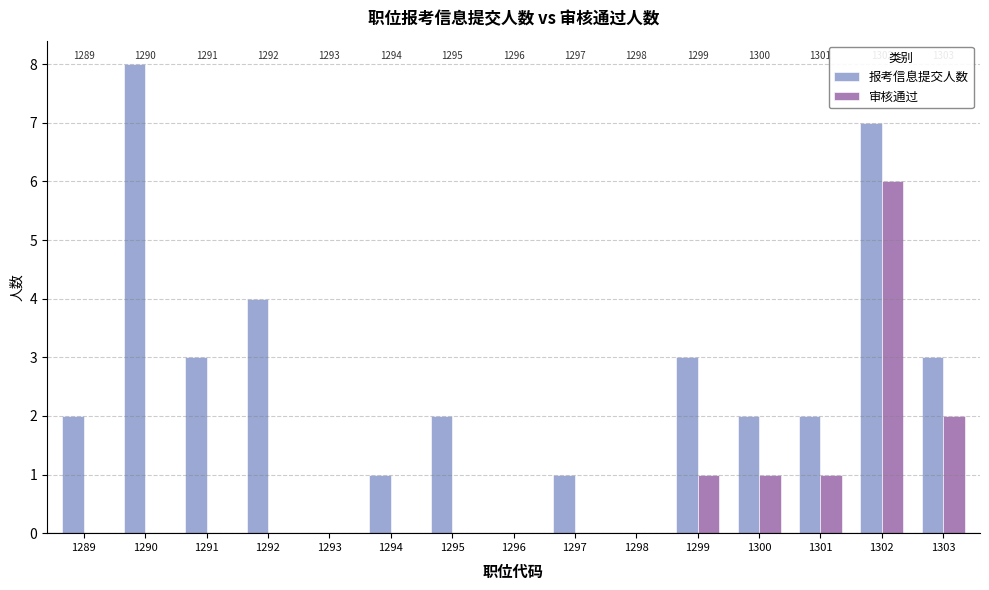

Reading left to right, list all the values displayed in this chart.

报考信息提交人数: 2	8	3	4	0	1	2	0	1	0	3	2	2	7	3
审核通过: 0	0	0	0	0	0	0	0	0	0	1	1	1	6	2